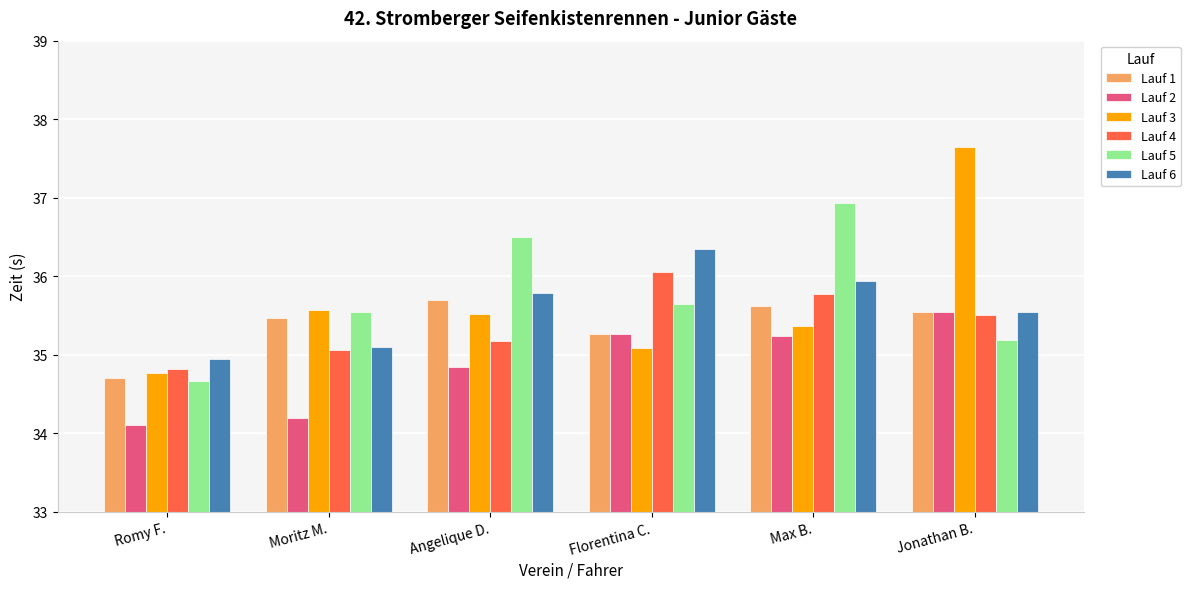

What is the value of the Lauf 4 bar at the 1st from the left?

34.8